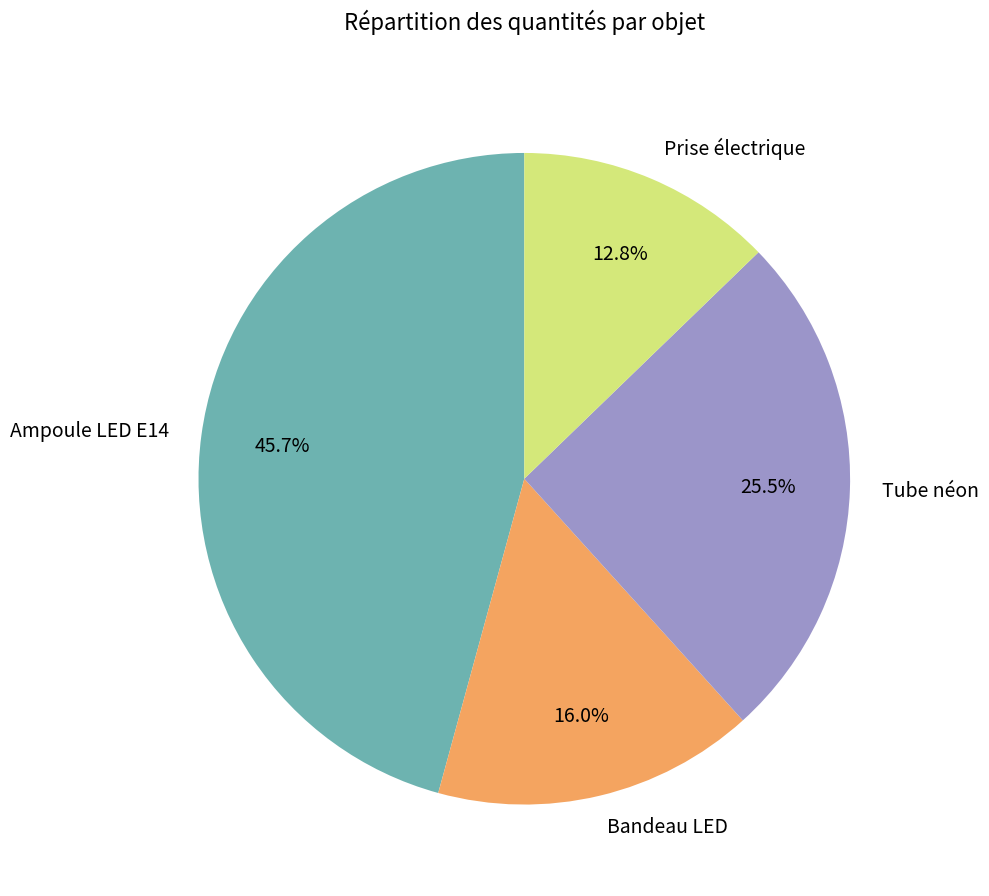

What portion of the pie excludes Prise électrique?

87.2%